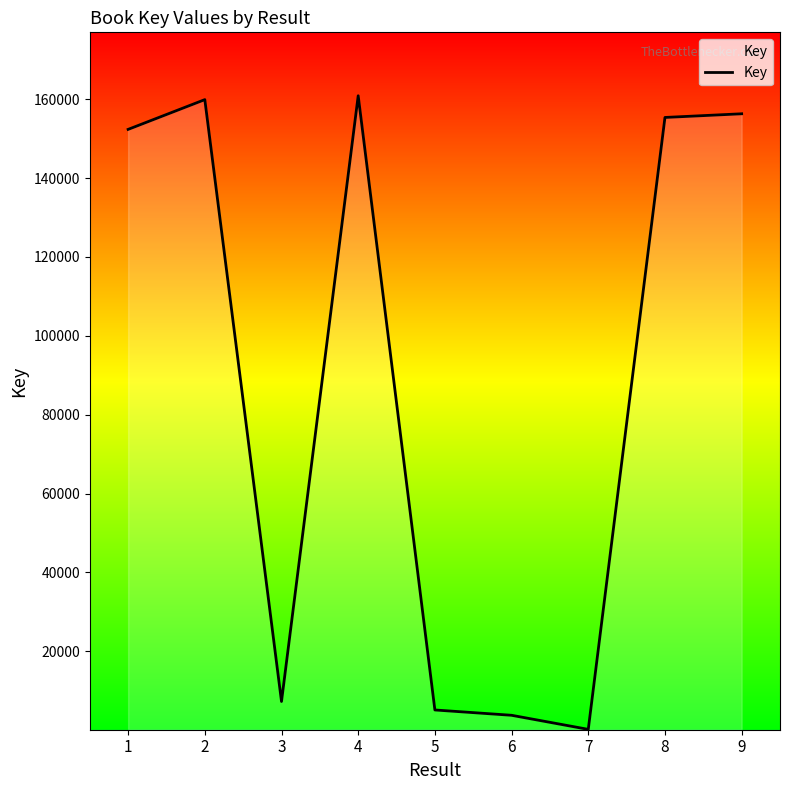

What is the maximum value shown in the chart?

160889